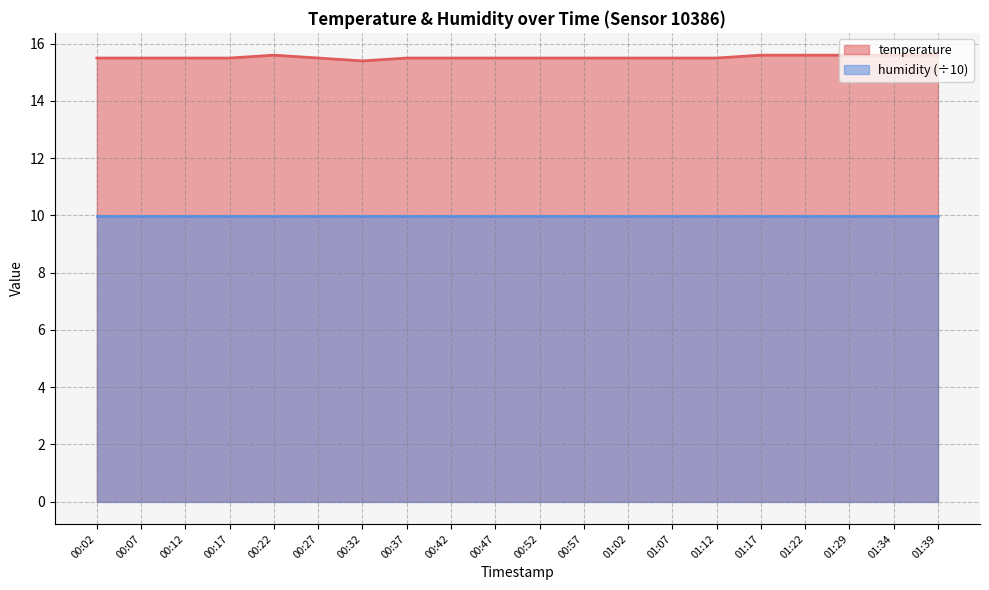

Is it true that the value at 00:07 is 6.5?

False